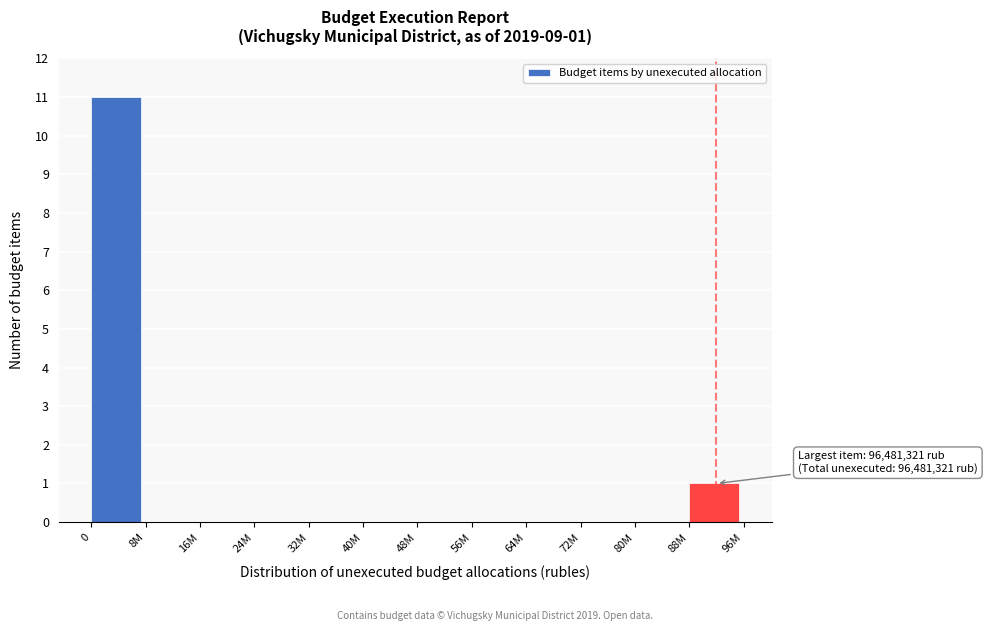

Reading right to left, list all the values displayed in this chart.

88M=1	80M=0	72M=0	64M=0	56M=0	48M=0	40M=0	32M=0	24M=0	16M=0	8M=0	0=11